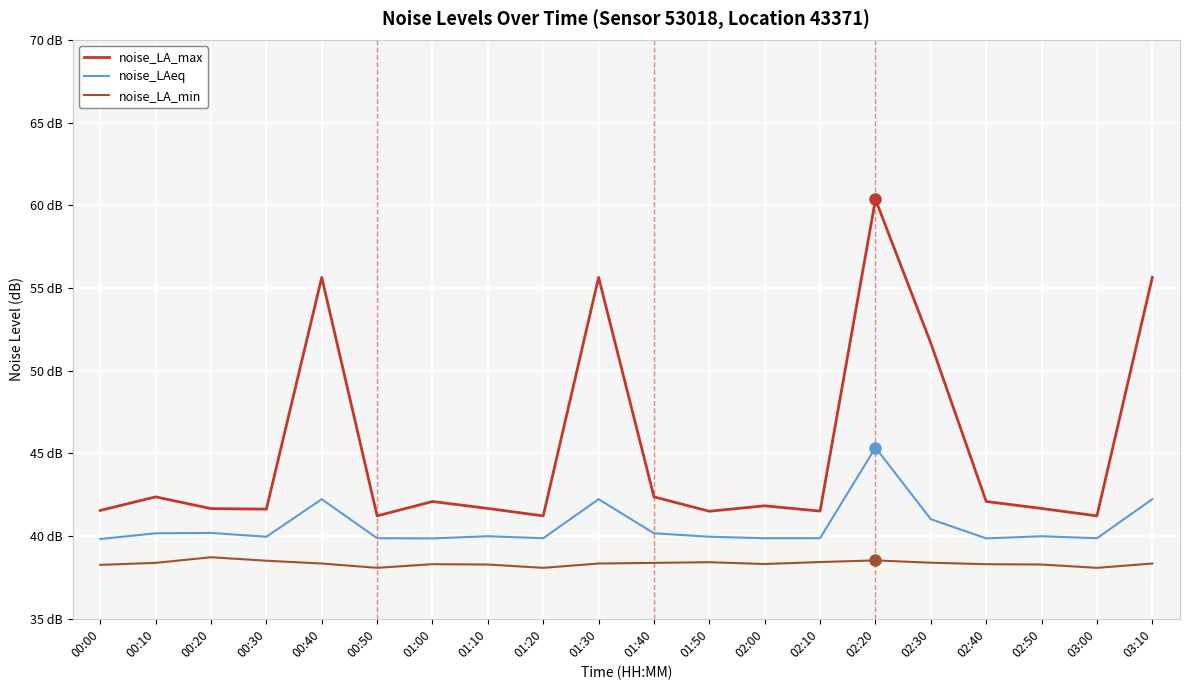

Which series changed the most between 00:40 and 02:30?

noise_LA_max